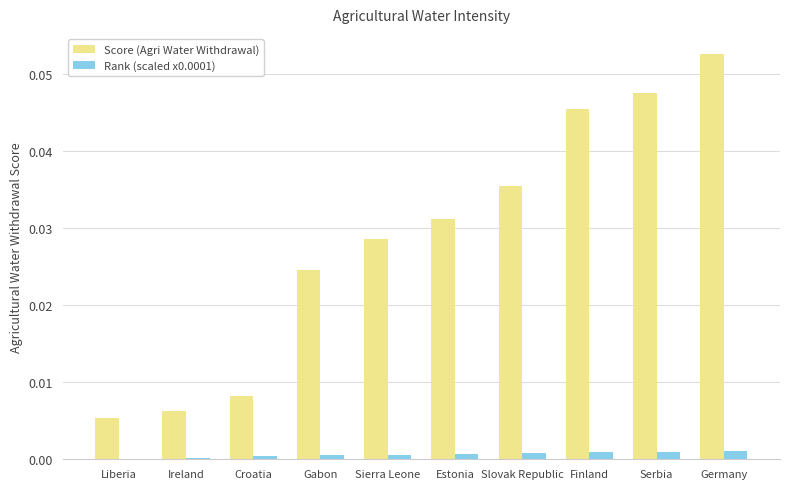

The value of Rank (scaled x0.0001) at Finland is 0.0. True or false?

True